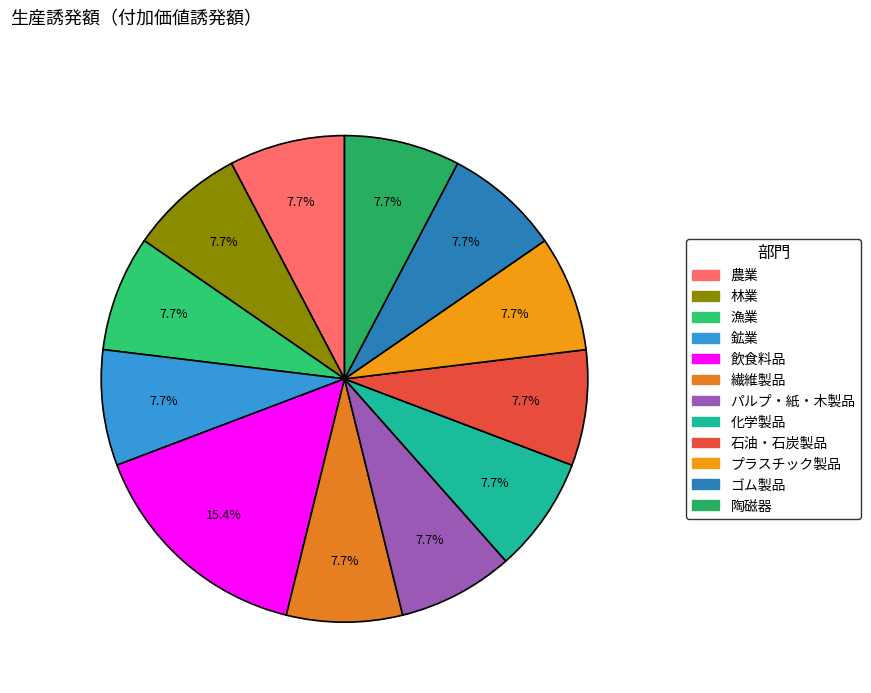

Rank the categories by value from lowest to highest.

農業, 林業, 漁業, 鉱業, 繊維製品, パルプ・紙・木製品, 化学製品, 石油・石炭製品, プラスチック製品, ゴム製品, 陶磁器, 飲食料品